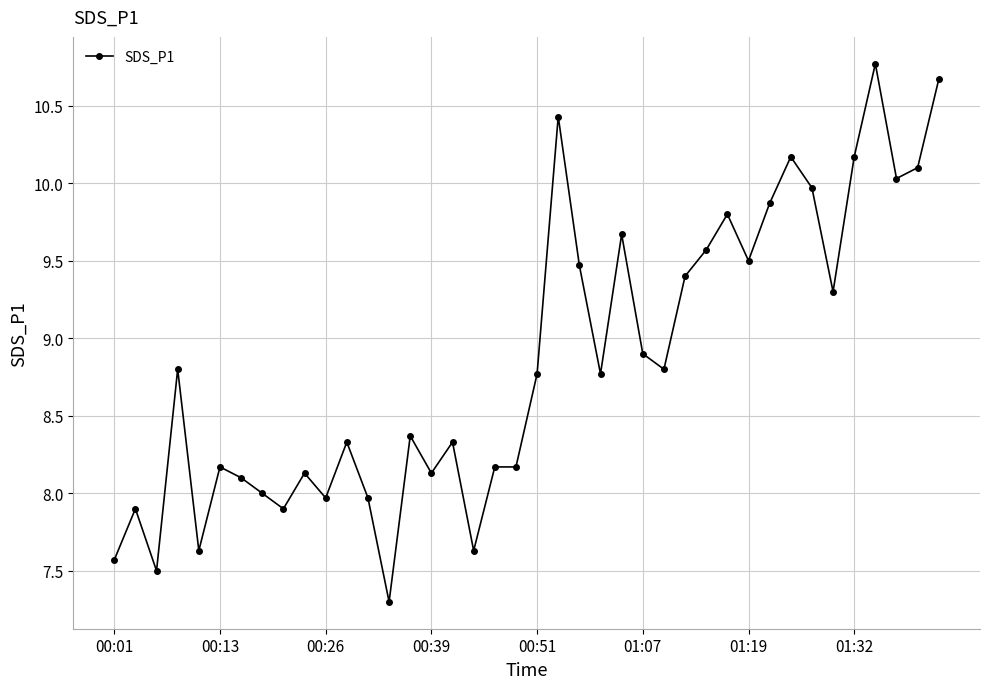

What is the greatest value displayed?

10.8